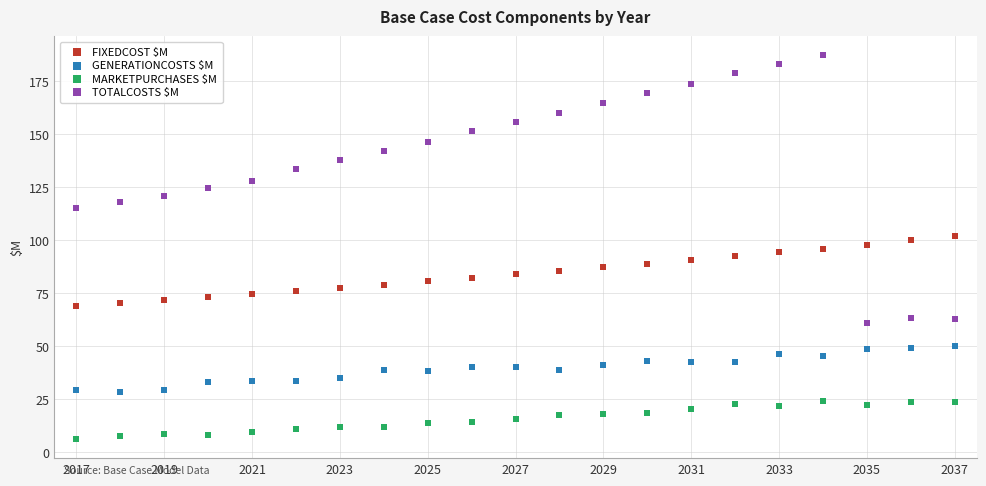

Which series has the largest Y range (max minus min)?

TOTALCOSTS $M